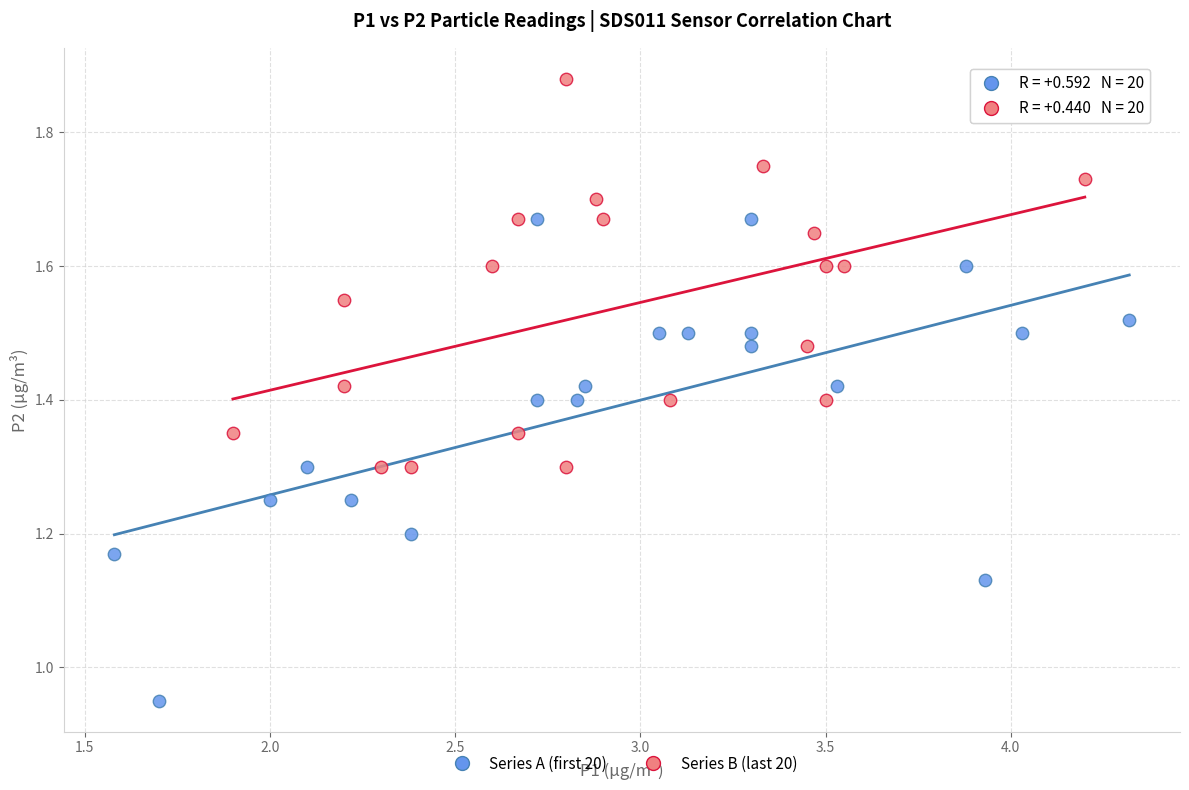

Which series reaches the maximum Y coordinate?

Series B (last 20)